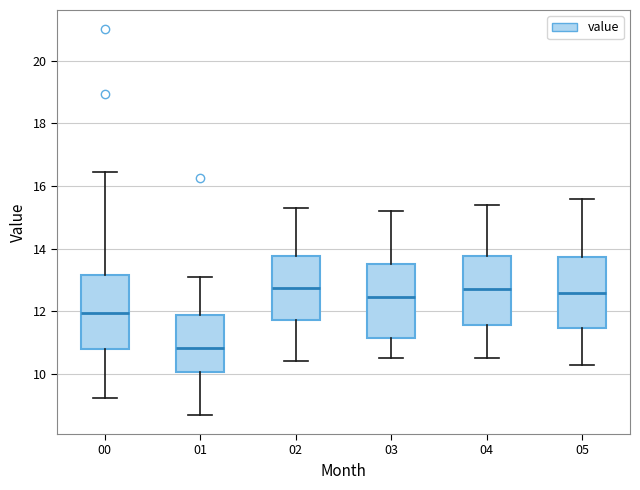

Where is the upper edge of the box at x = 04 on the y-axis? The values are not printed on the chart, so give them approximately, as read against the axis.

13.8